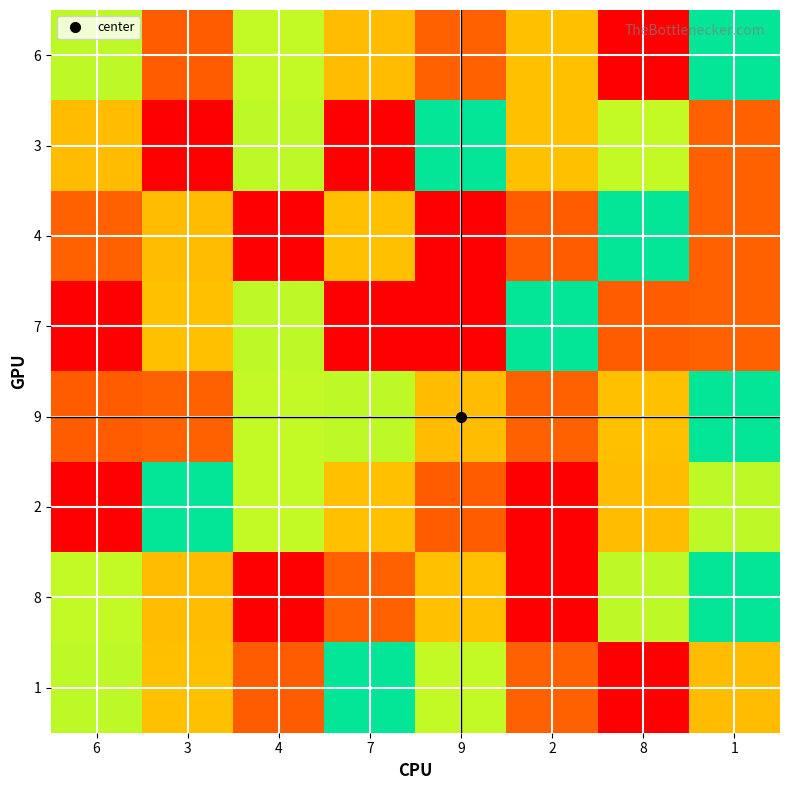

At how many categories does at least one series exceed 7?

6